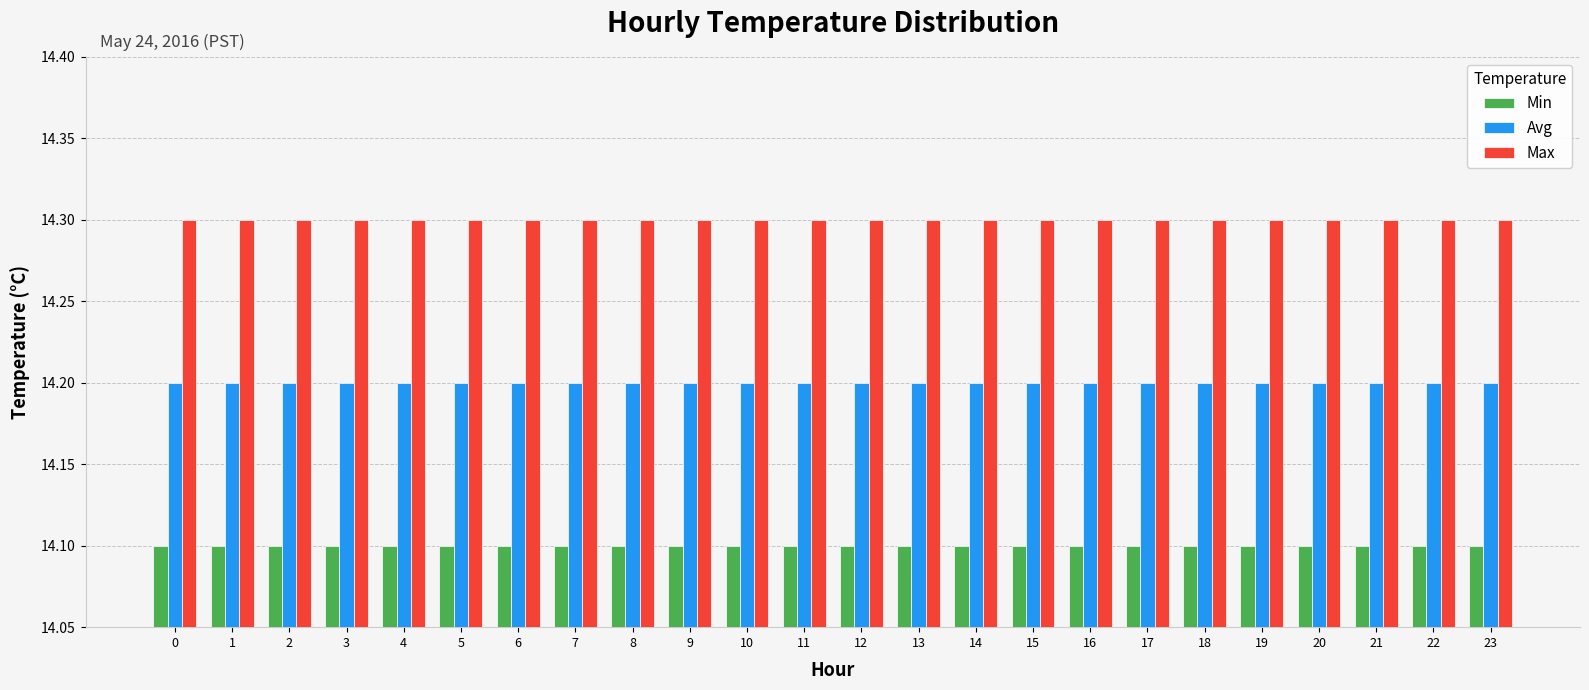

How many series are shown in this chart?

3